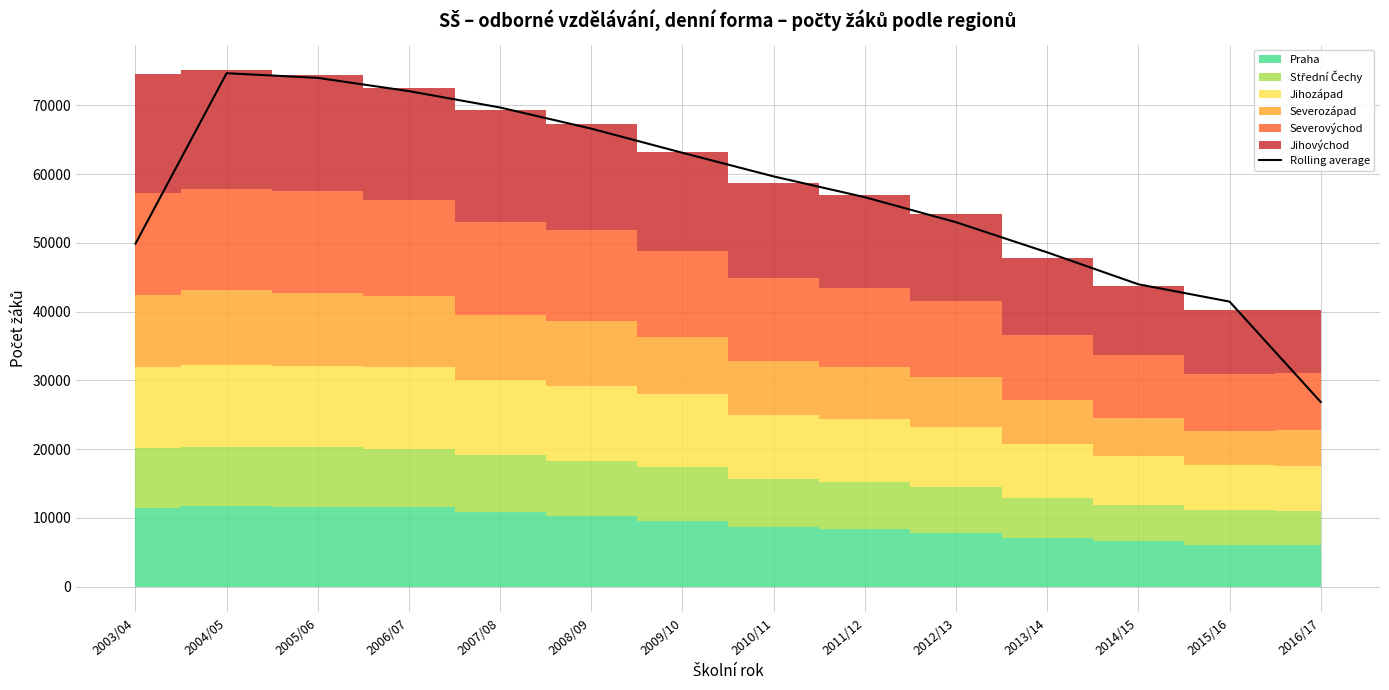

Reading right to left, transcribe all the data shown in this chart.

2016/17=26859.0	2015/16=41458.3	2014/15=43974.7	2013/14=48617.0	2012/13=53001.7	2011/12=56639.3	2010/11=59662.0	2009/10=63095.0	2008/09=66608.0	2007/08=69683.7	2006/07=72065.3	2005/06=73992.3	2004/05=74671.0	2003/04=49872.3